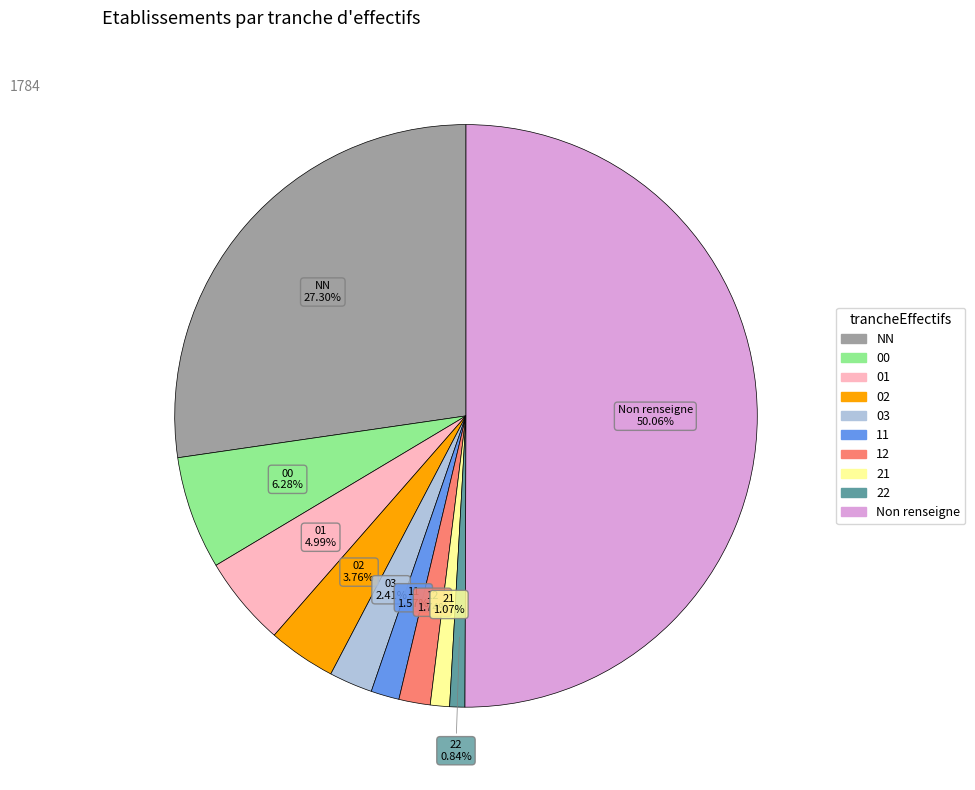

To the nearest percent, what is the average slice percentage?

10%